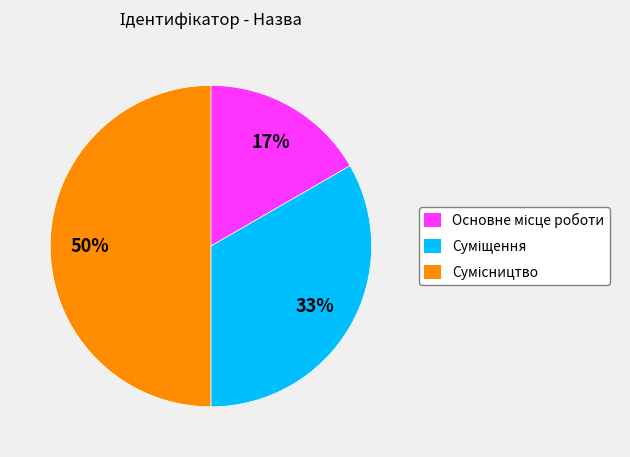

To the nearest percent, what is the difference between the largest and smallest slice percentages?

33%